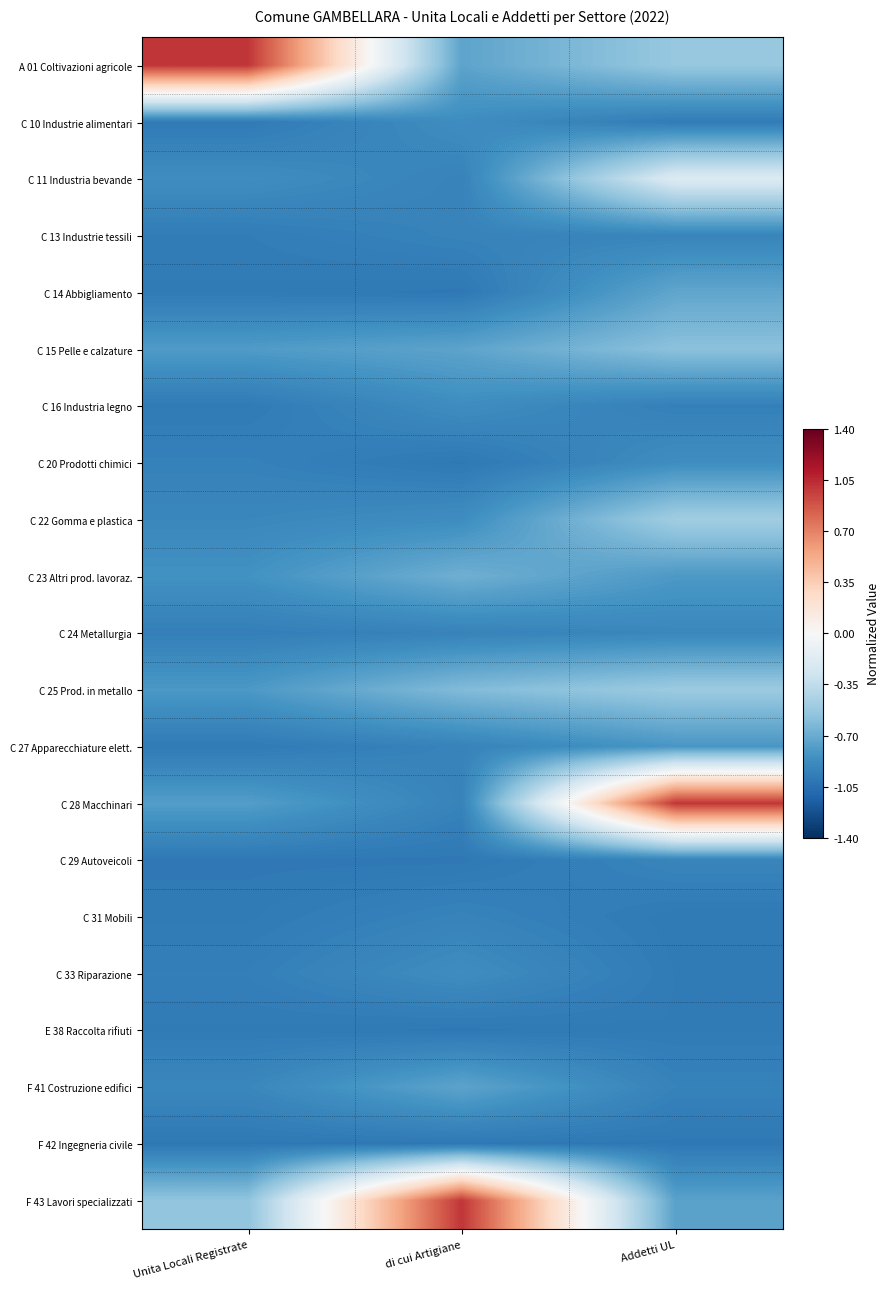

Count the number of data series in this chart.

21